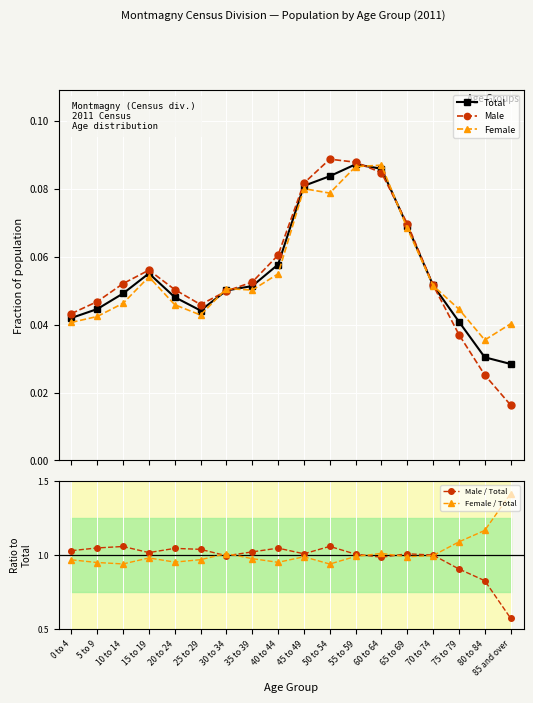

The value of Female at 65 to 69 is 0.1. True or false?

False